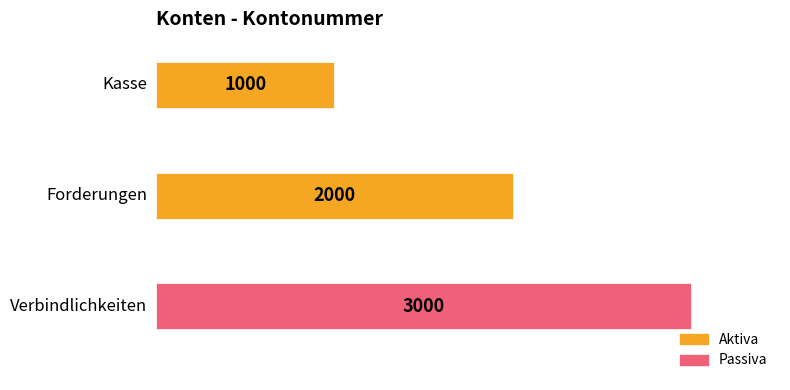

What is the value of the 3rd bar from the top?

3000